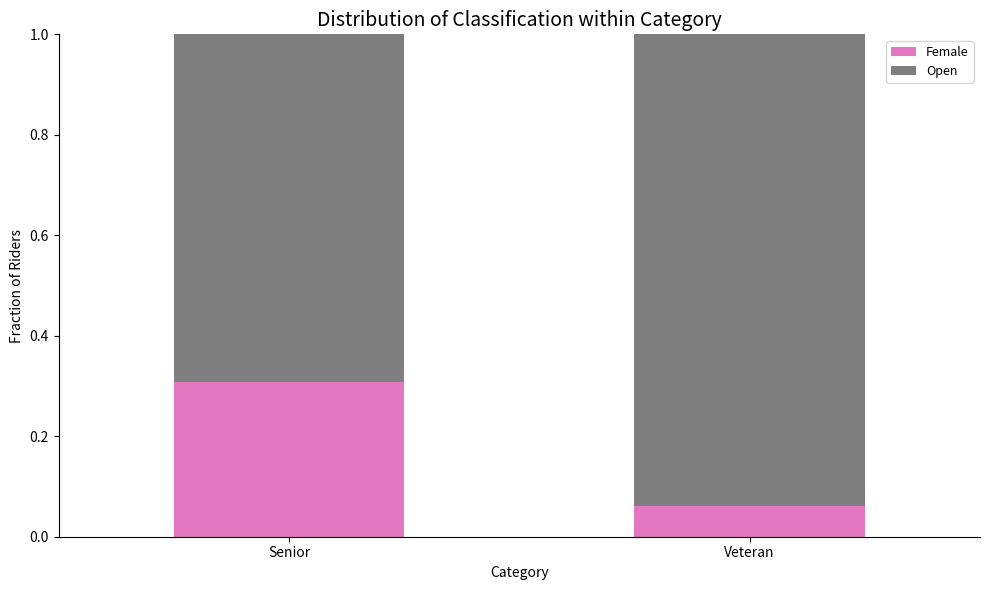

What is the sum of the Female values at Veteran and Senior?

0.4